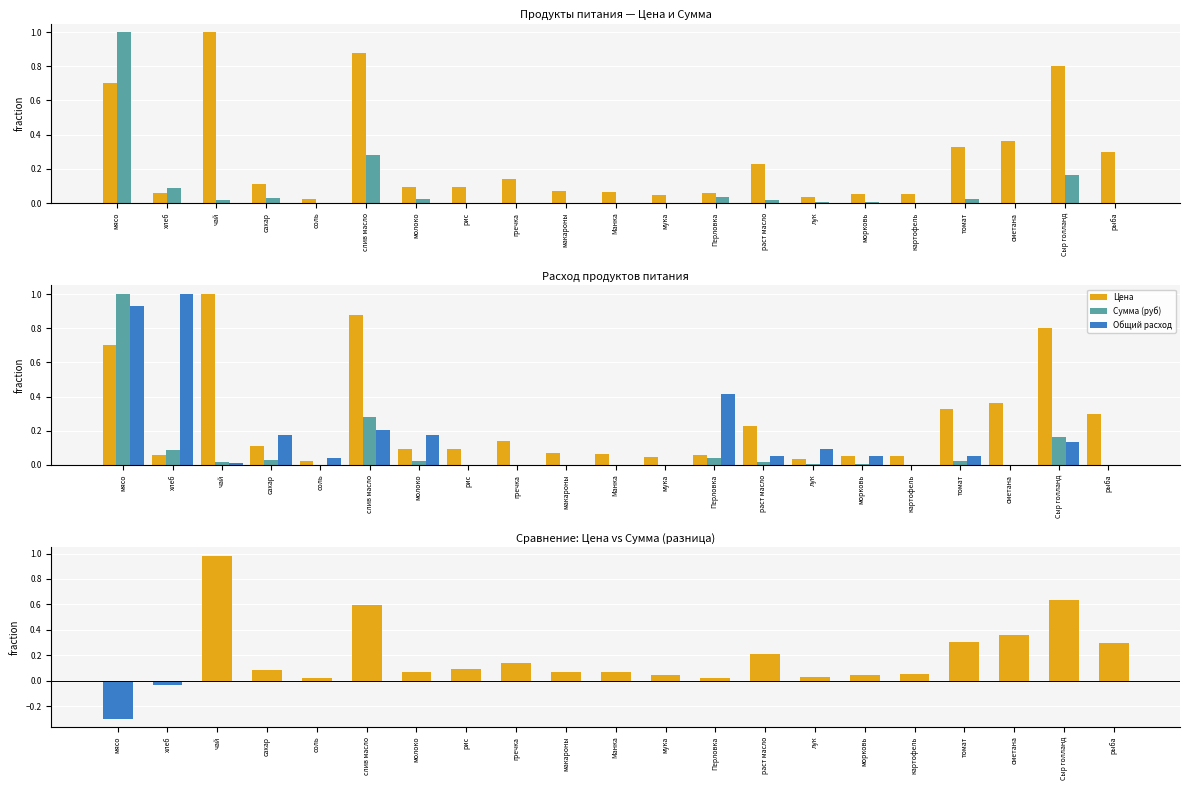

Is it true that Цена − Сумма (норм.) equals 0.0 at картофель?

False